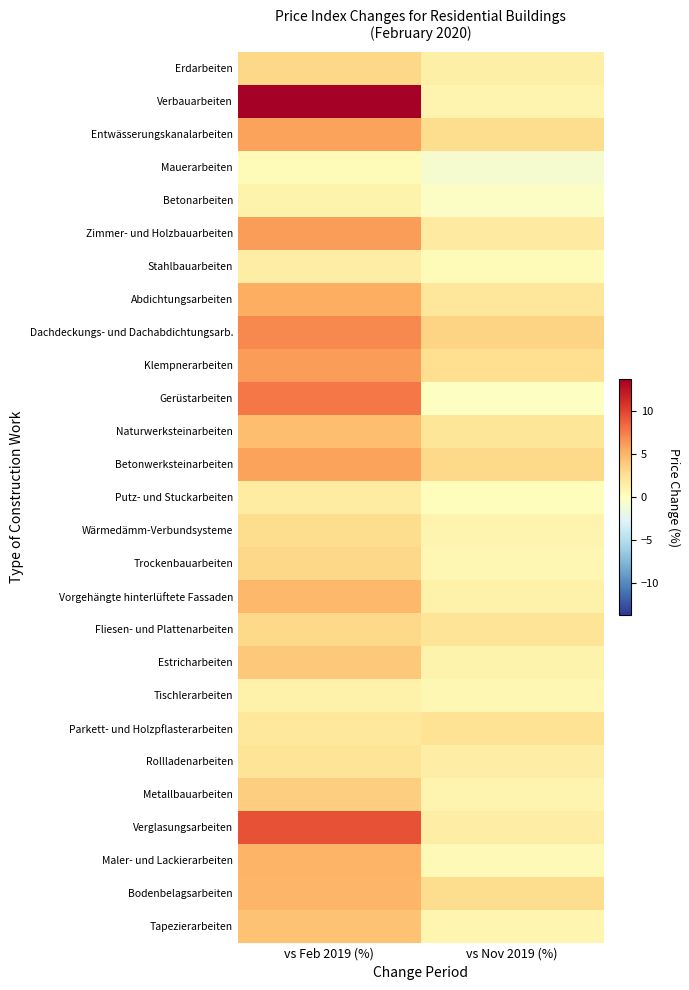

Count the number of data series in this chart.

27